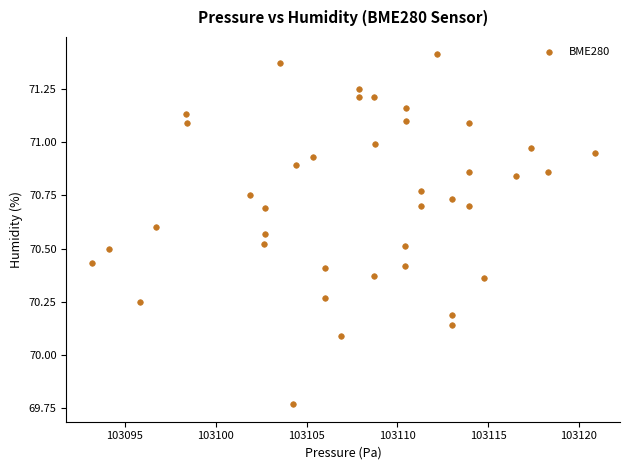

What is the range of X values (max minus min)?

27.7